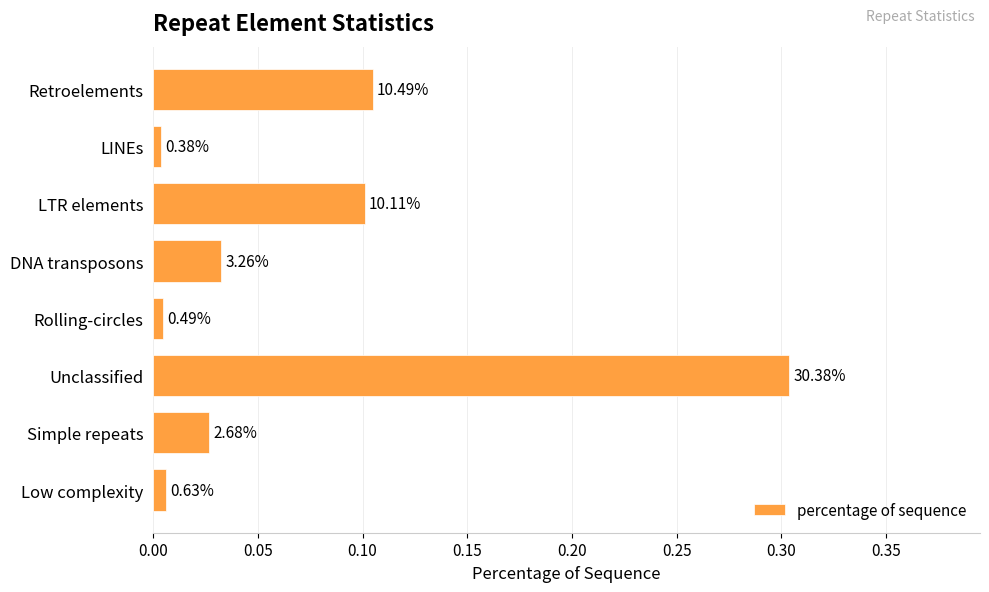

Does the chart contain any negative values?

No